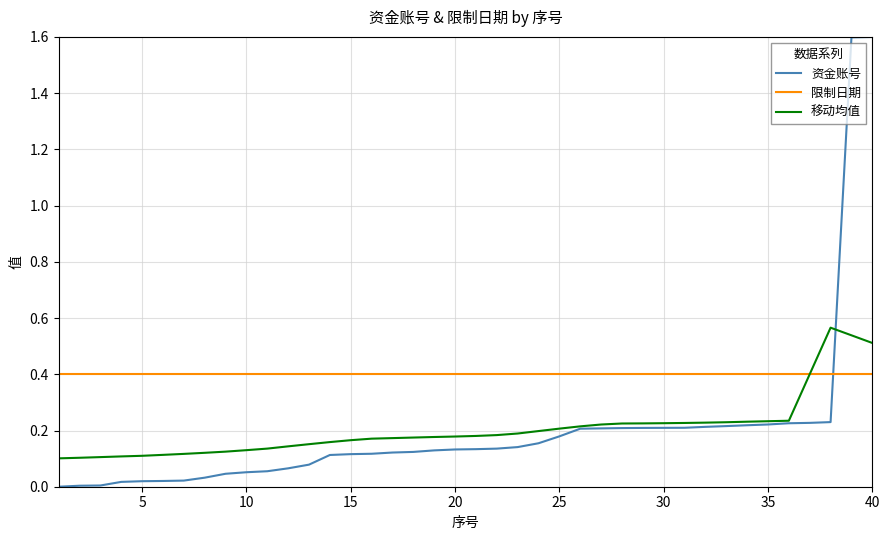

How many intersections are there between 移动均值 and 限制日期?

1